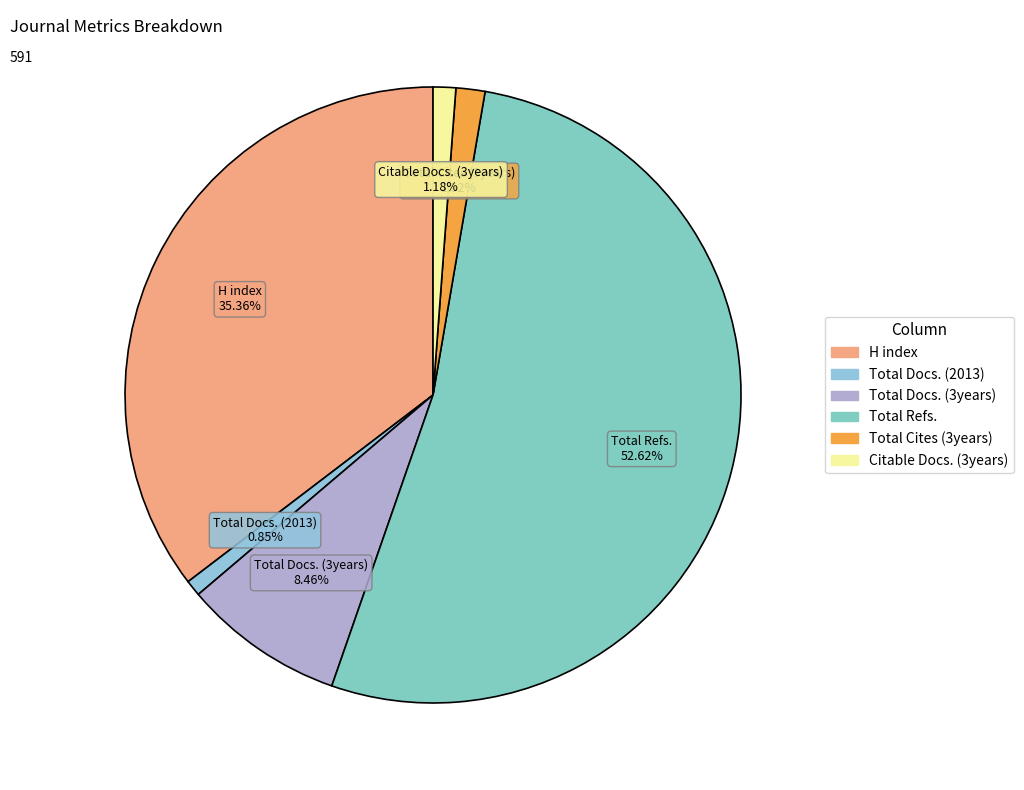

Which has a higher value, Total Docs. (2013) or Total Cites (3years)?

Total Cites (3years)